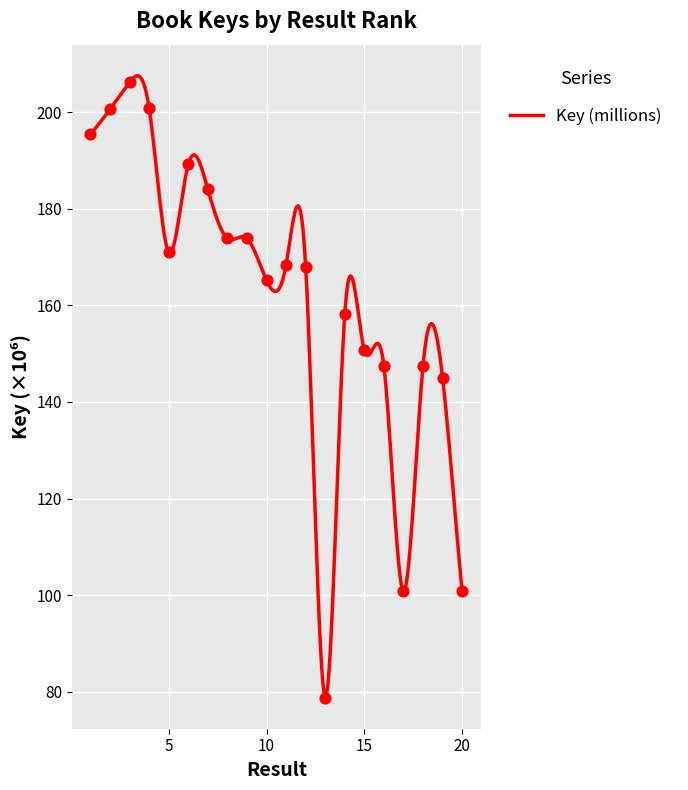

What is the change in value from 1 to 17?

-94.7